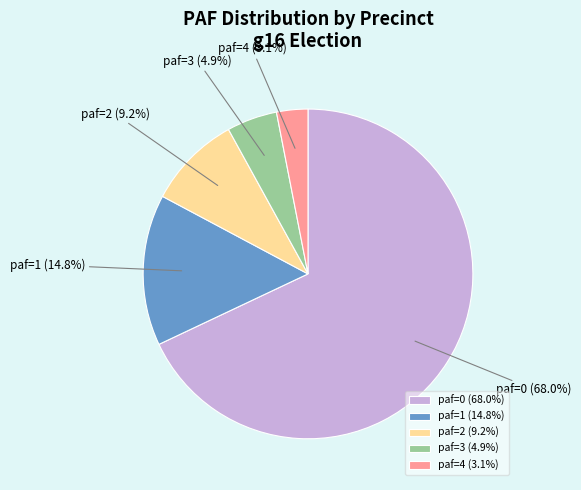

Do paf=2 and paf=4 together represent more than half of the pie?

No